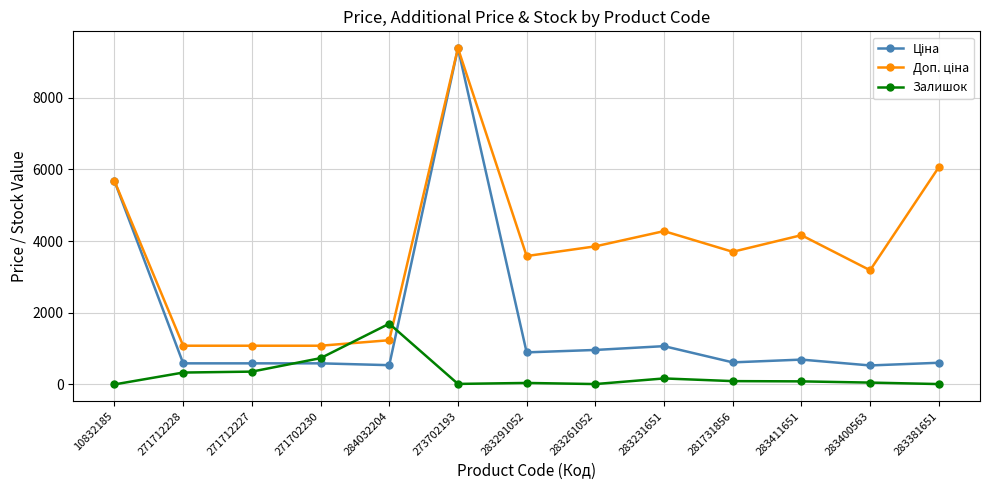

How many distinct data groups are displayed?

3